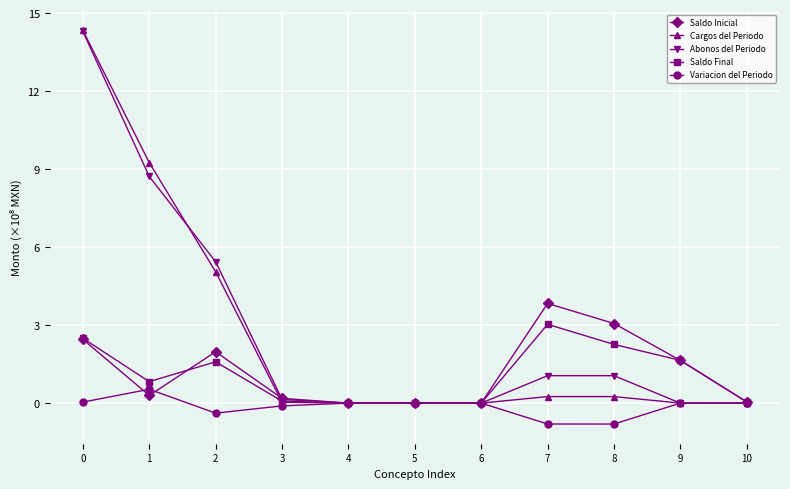

True or false: Variacion del Periodo has more than 1 points higher than both neighbors.

True